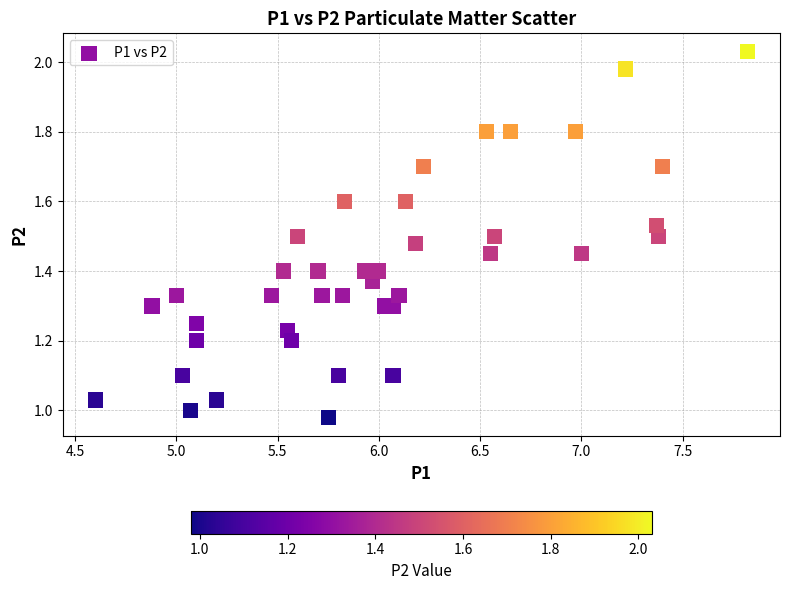

What is the range of X values (max minus min)?

3.2